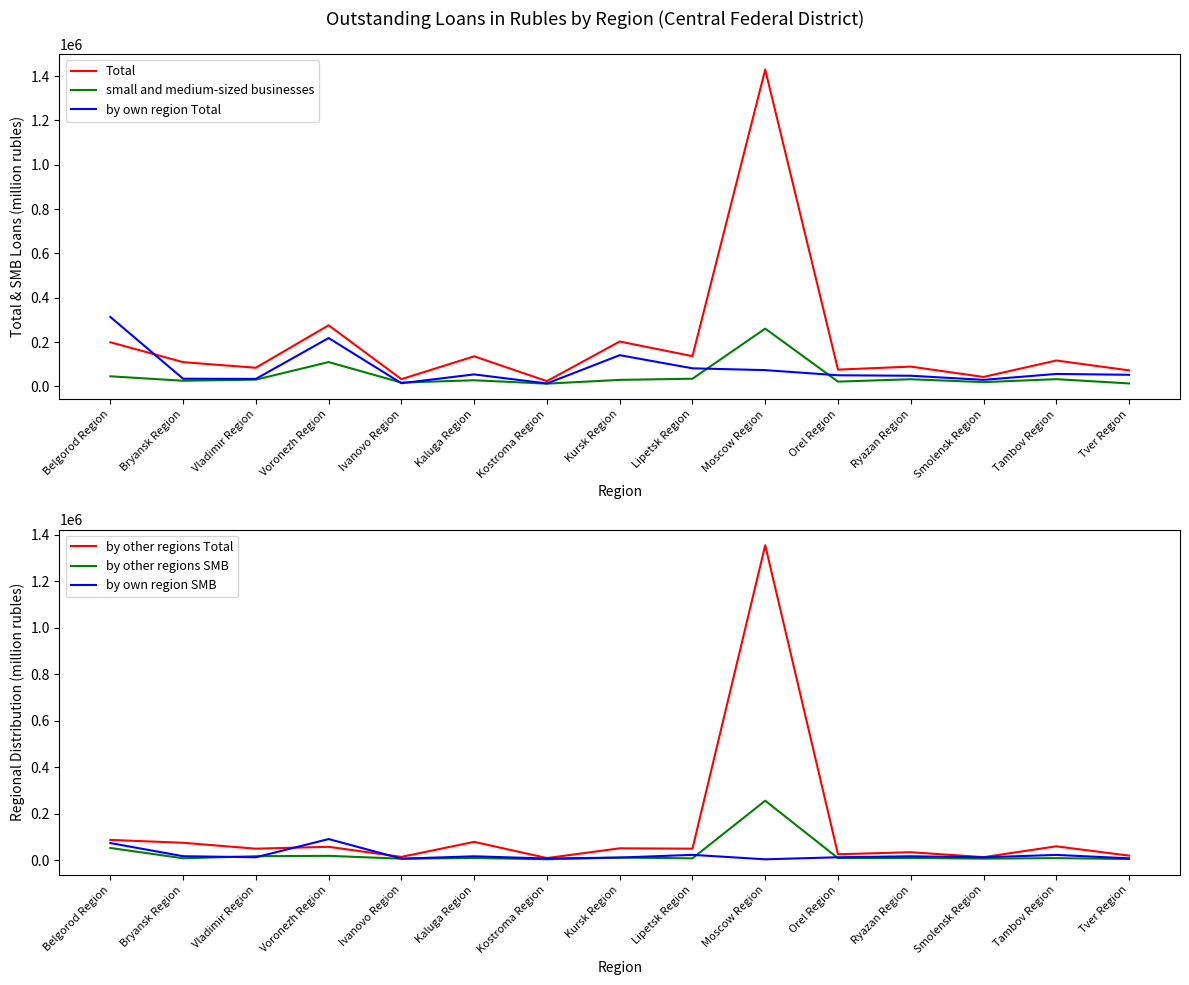

True or false: Total has more than 1 points higher than both neighbors.

True